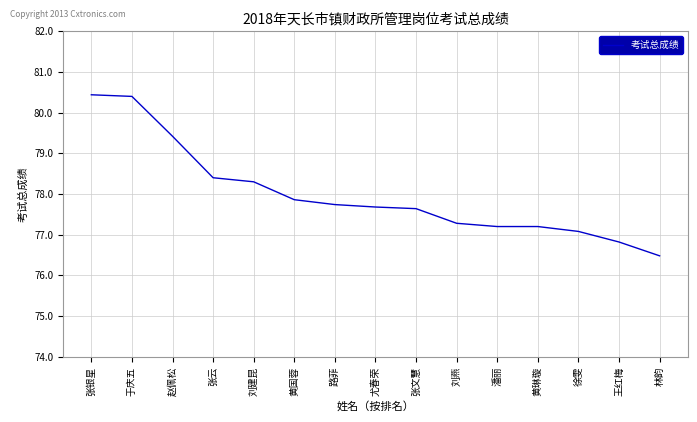

What position from the left is 赵佩松?

3